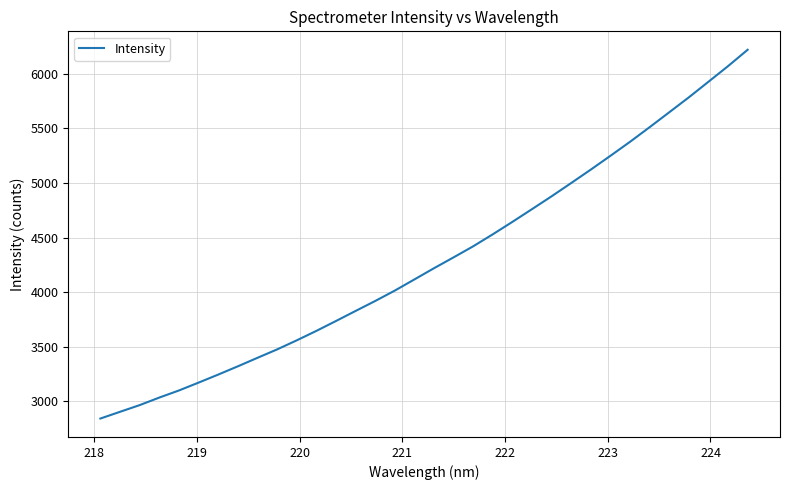

True or false: there are more than 1 points higher than both neighbors.

False